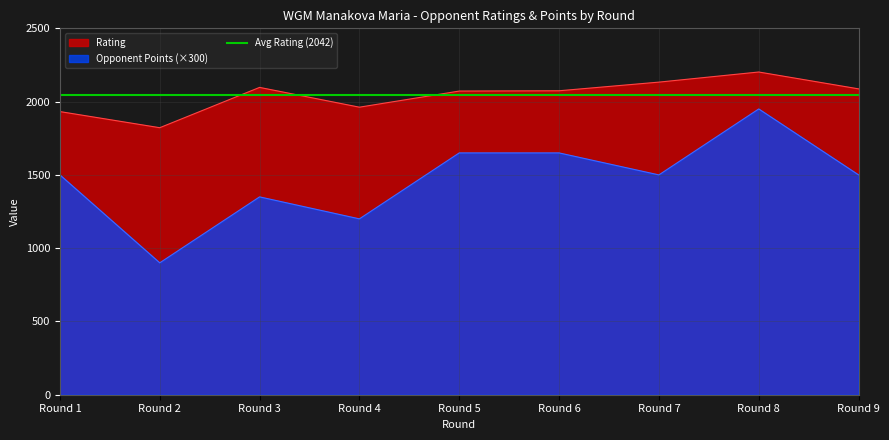

True or false: Rating has more than 2 interior local peaks.

False